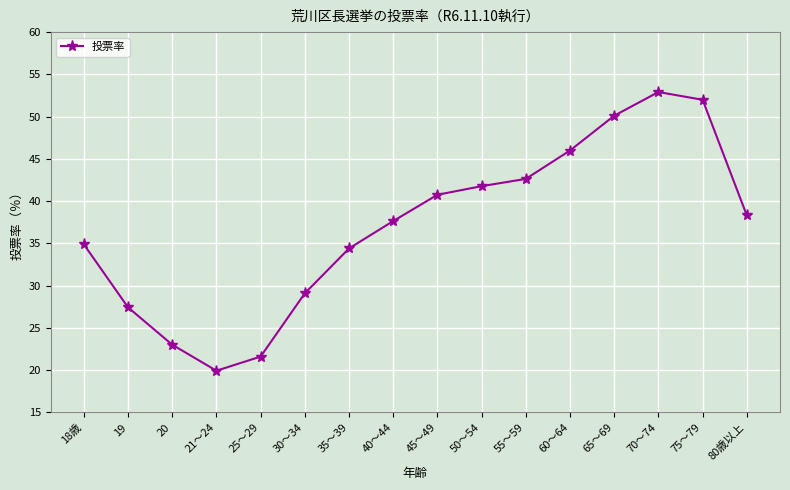

Which category has the highest value across all series?

70～74